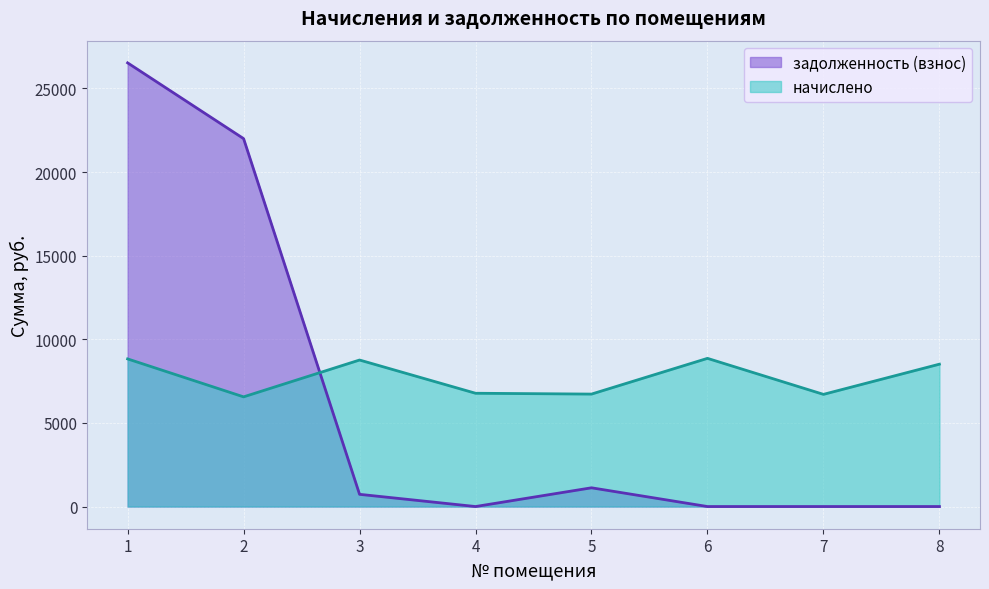

How many intersections are there between задолженность (взнос) and начислено?

1